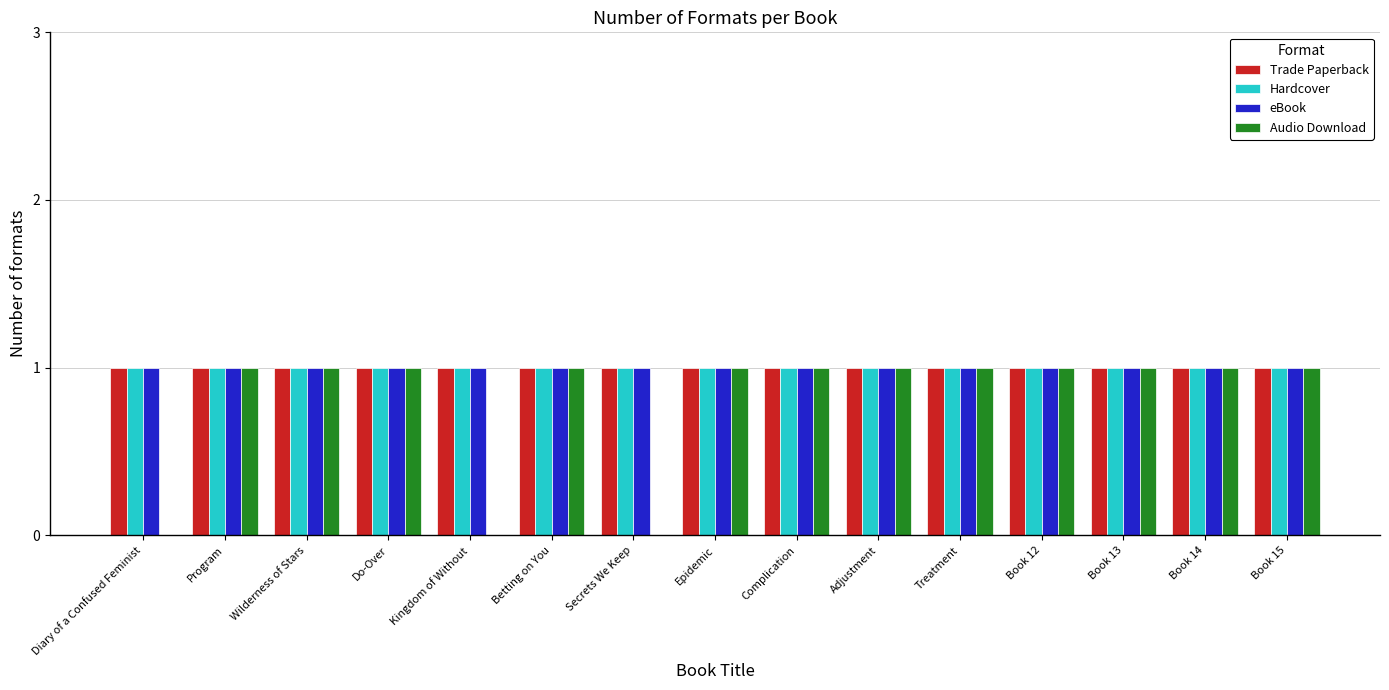

Are the bars horizontal?

No